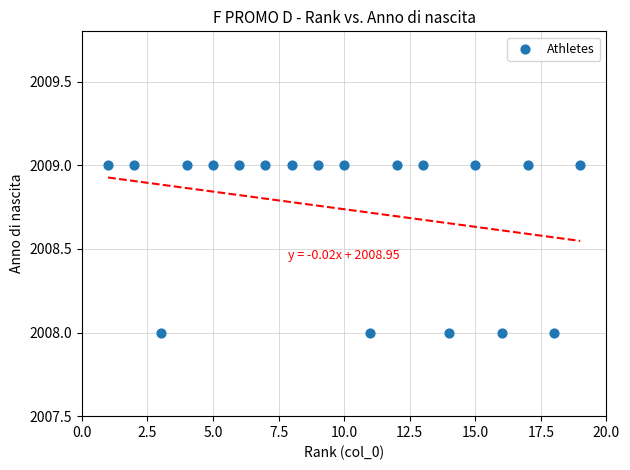

What is the range of X values (max minus min)?

18